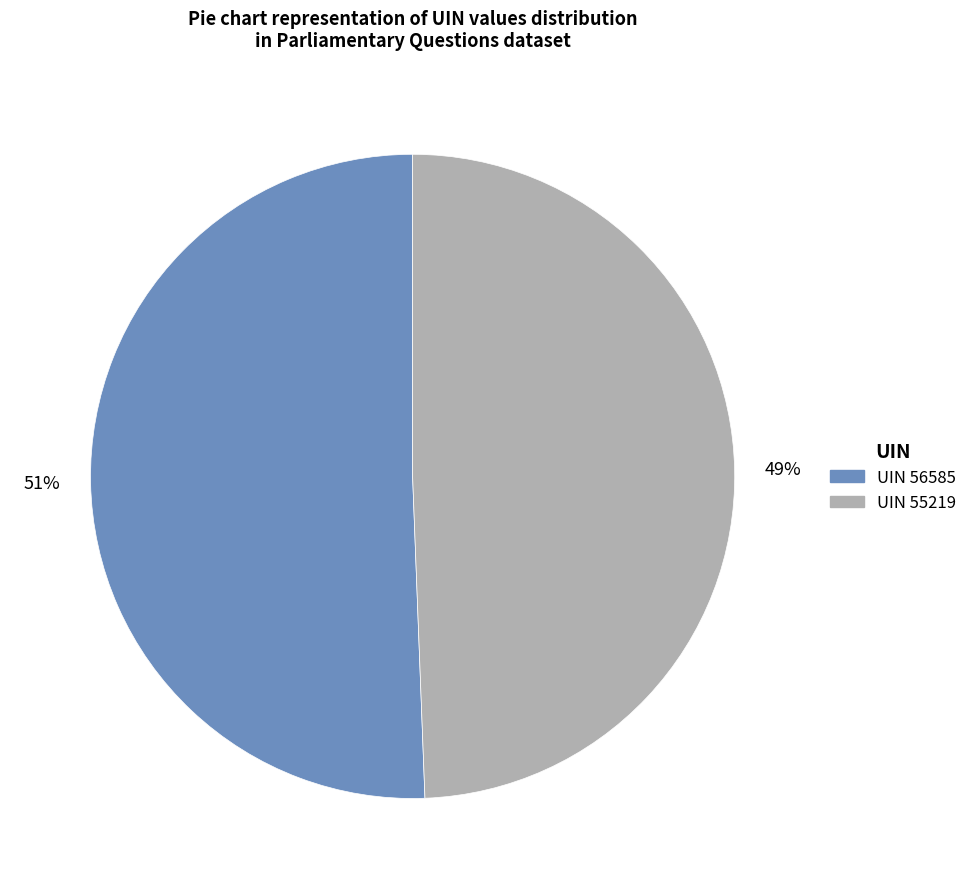

To the nearest percent, what portion does UIN 56585 represent?

51%